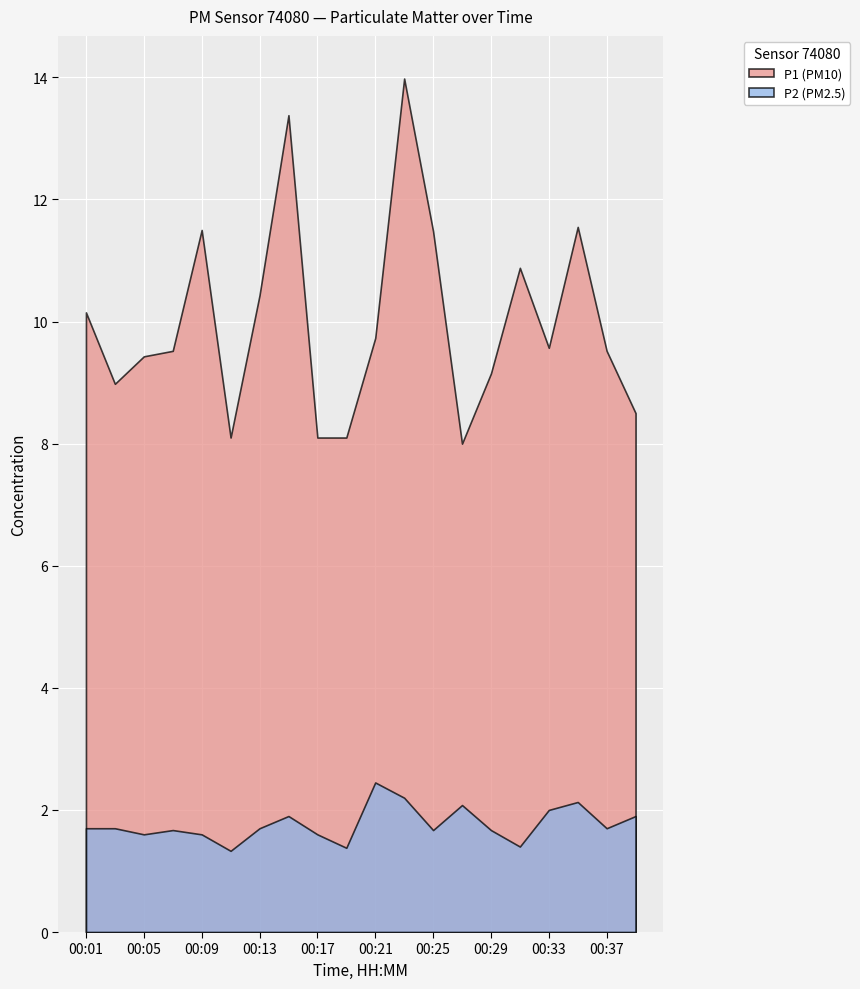

Reading left to right, transcribe all the data shown in this chart.

P1: 00:01=10.2	00:03=9.0	00:05=9.4	00:07=9.5	00:09=11.5	00:11=8.1	00:13=10.4	00:15=13.4	00:17=8.1	00:19=8.1	00:21=9.7	00:23=14.0	00:25=11.5	00:27=8.0	00:29=9.2	00:31=10.9	00:33=9.6	00:35=11.6	00:37=9.5	00:39=8.5
P2: 00:01=1.7	00:03=1.7	00:05=1.6	00:07=1.7	00:09=1.6	00:11=1.3	00:13=1.7	00:15=1.9	00:17=1.6	00:19=1.4	00:21=2.5	00:23=2.2	00:25=1.7	00:27=2.1	00:29=1.7	00:31=1.4	00:33=2.0	00:35=2.1	00:37=1.7	00:39=1.9